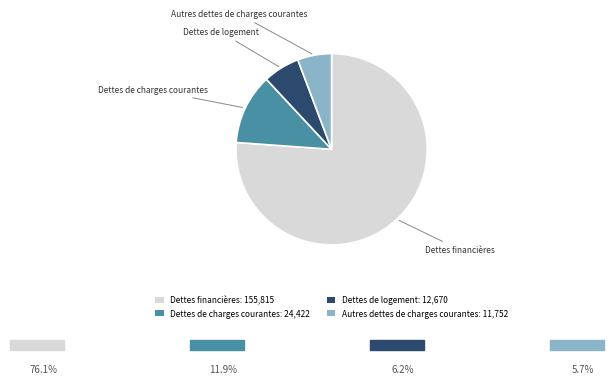

Is the sum of Dettes de charges courantes: 24,422 and Dettes financières: 155,815 greater than half?

Yes